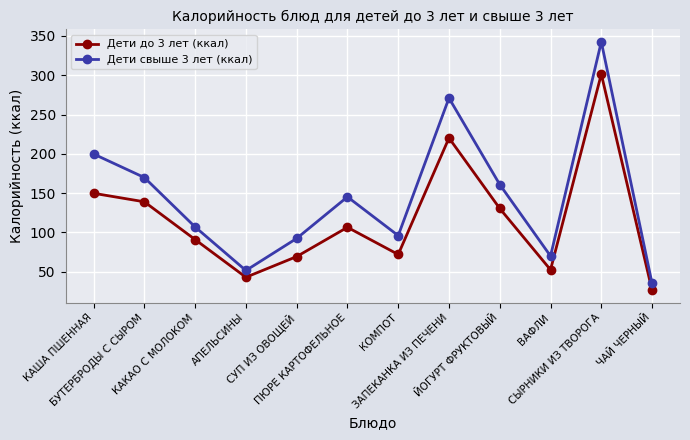

The value of Дети свыше 3 лет (ккал) at ПЮРЕ КАРТОФЕЛЬНОЕ is 36.0. True or false?

False